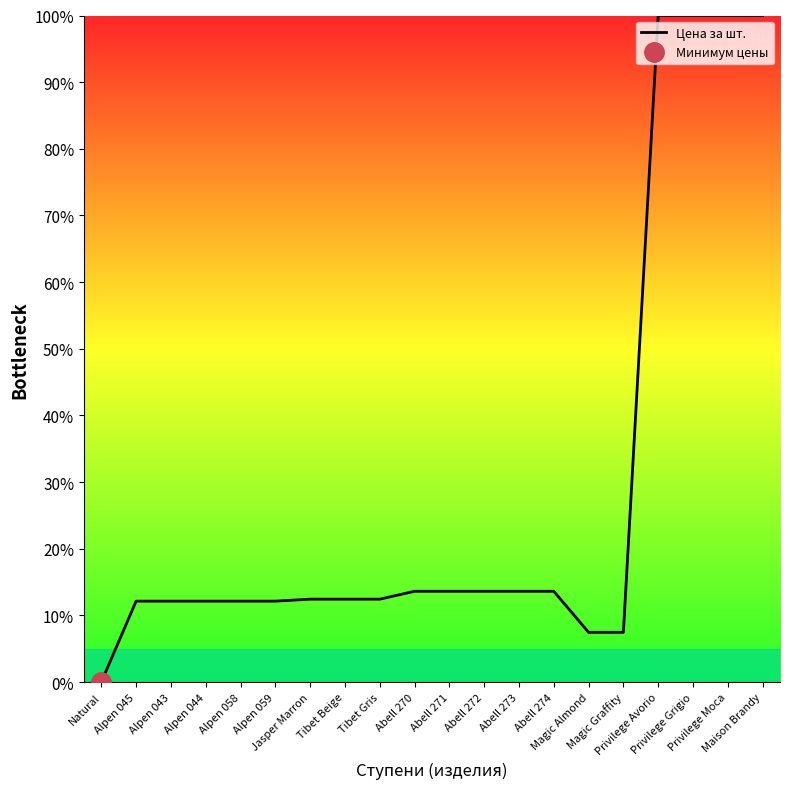

True or false: the data has more than 0 interior local peaks.

False